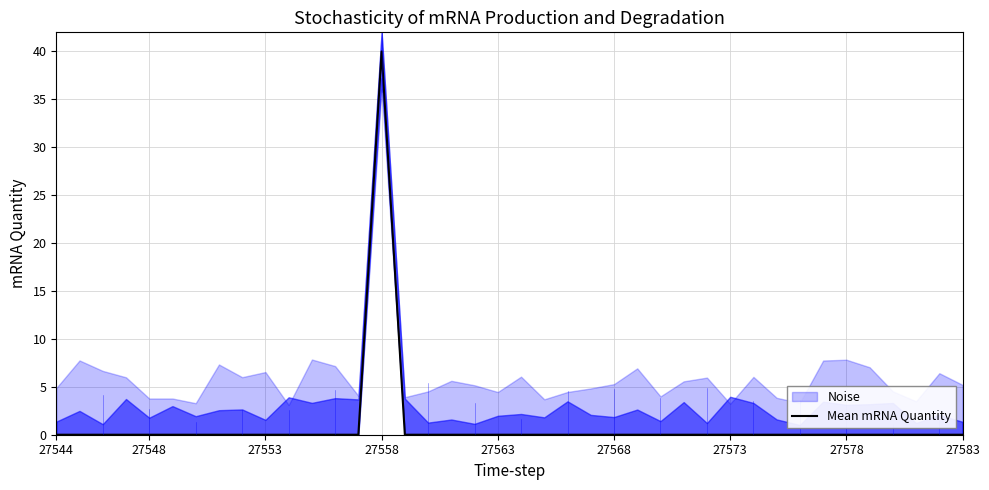

The value of Mean mRNA Quantity at 27544 is 22. True or false?

False